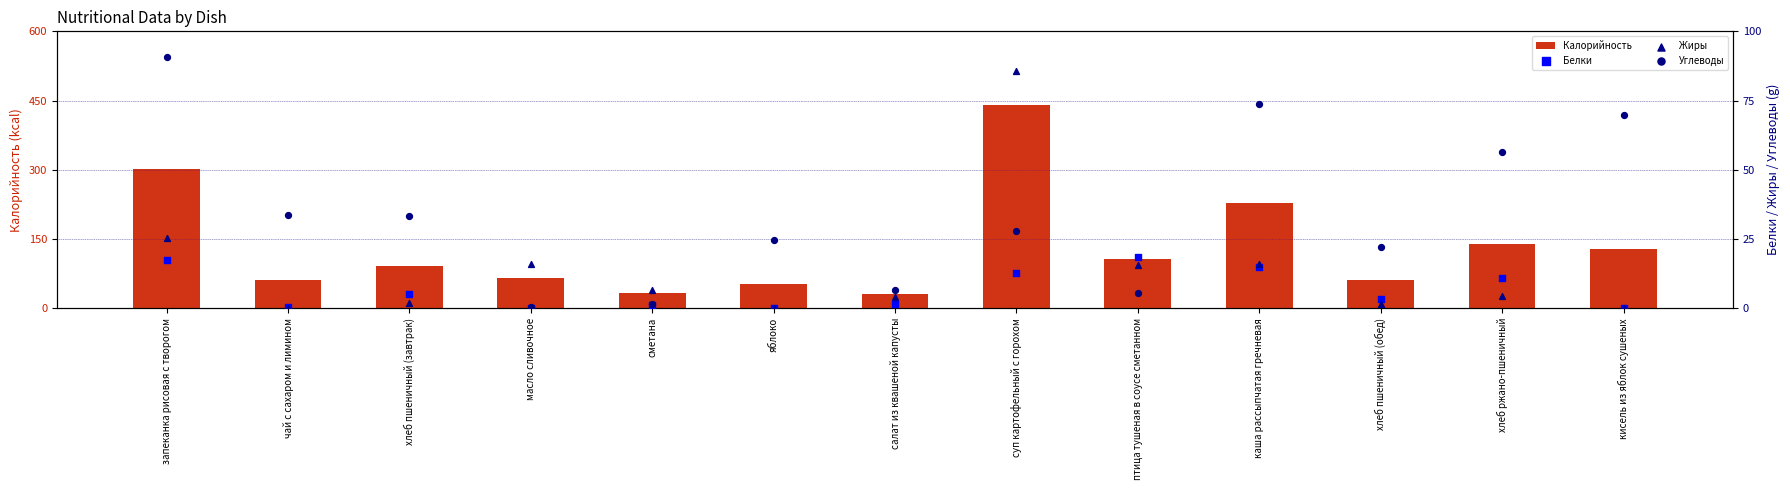

What is the total value across all series at суп картофельный с горохом?

565.5